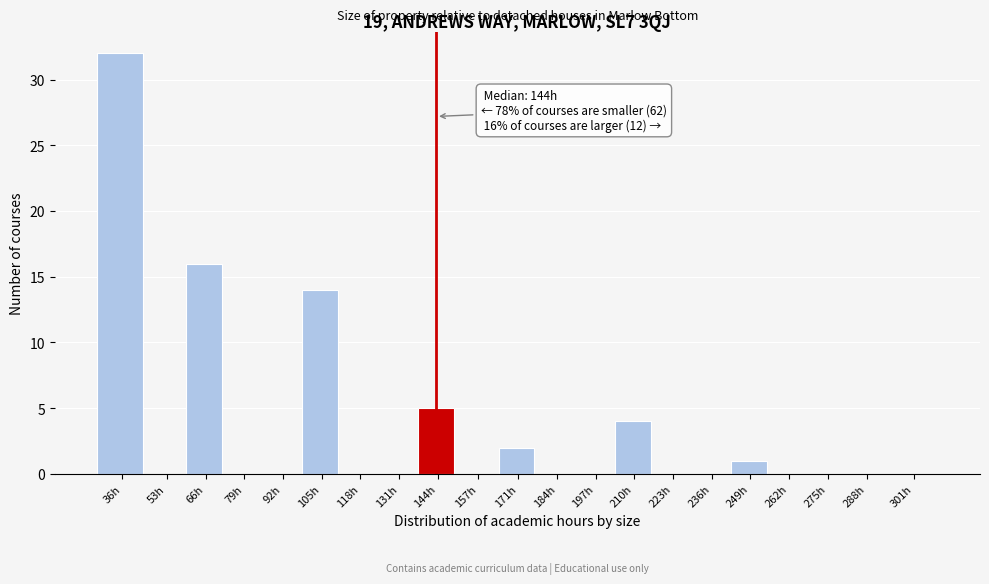

Reading left to right, transcribe all the data shown in this chart.

36h=32	53h=0	66h=16	79h=0	92h=0	105h=14	118h=0	131h=0	144h=5	157h=0	171h=2	184h=0	197h=0	210h=4	223h=0	236h=0	249h=1	262h=0	275h=0	288h=0	301h=0